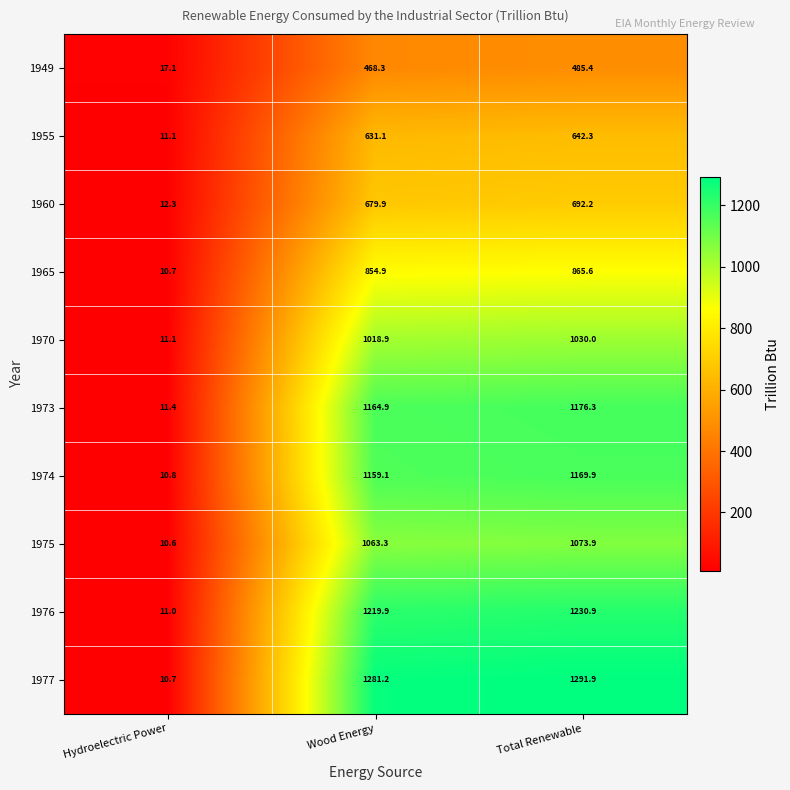

What is the spread (max minus min) of values at Hydroelectric Power?

6.5